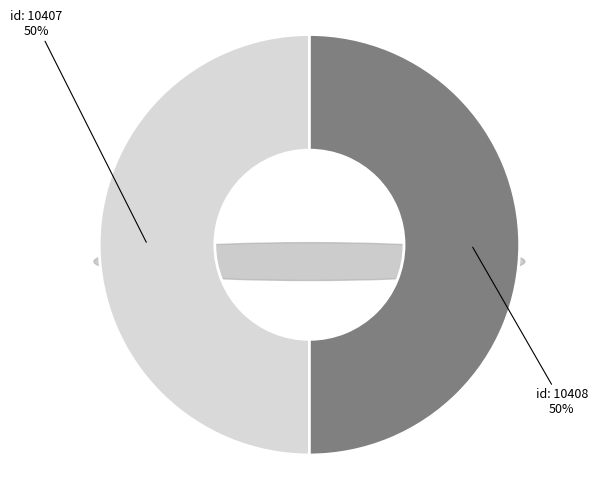

What is the largest slice in the pie chart?

id: 10408